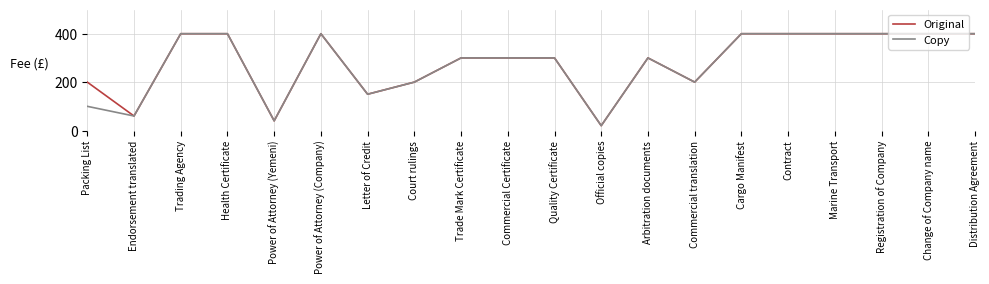

At which category does the chart reach its minimum across all series?

Official copies